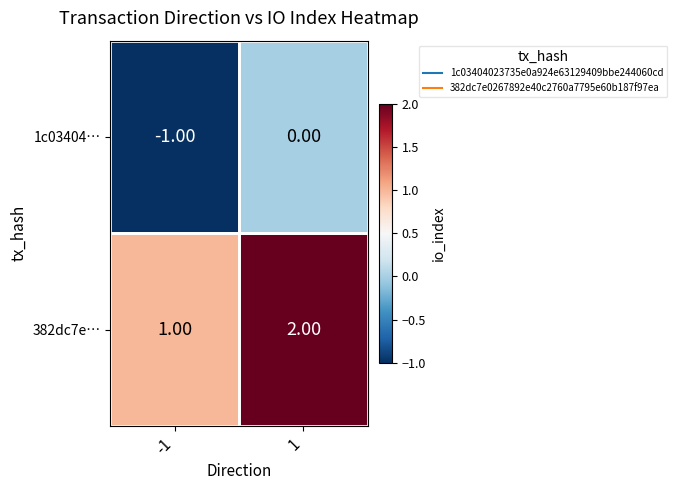

Rank the series at 1 from lowest to highest value.

1c03404…, 382dc7e…